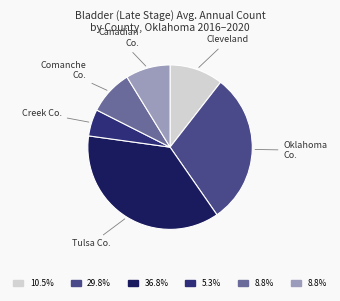

Which slice is the smallest?

Creek Co.